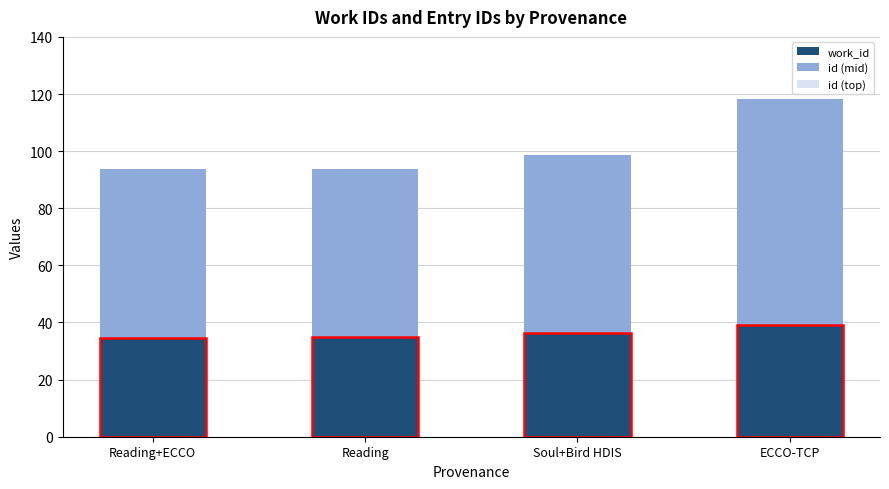

Count the number of categories in the chart.

4